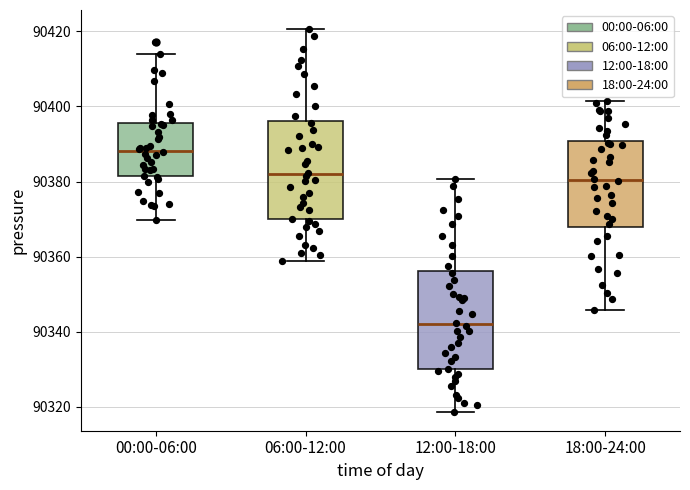

Where is the lower edge of the box for 06:00-12:00 on the y-axis? The values are not printed on the chart, so give them approximately, as read against the axis.

90370